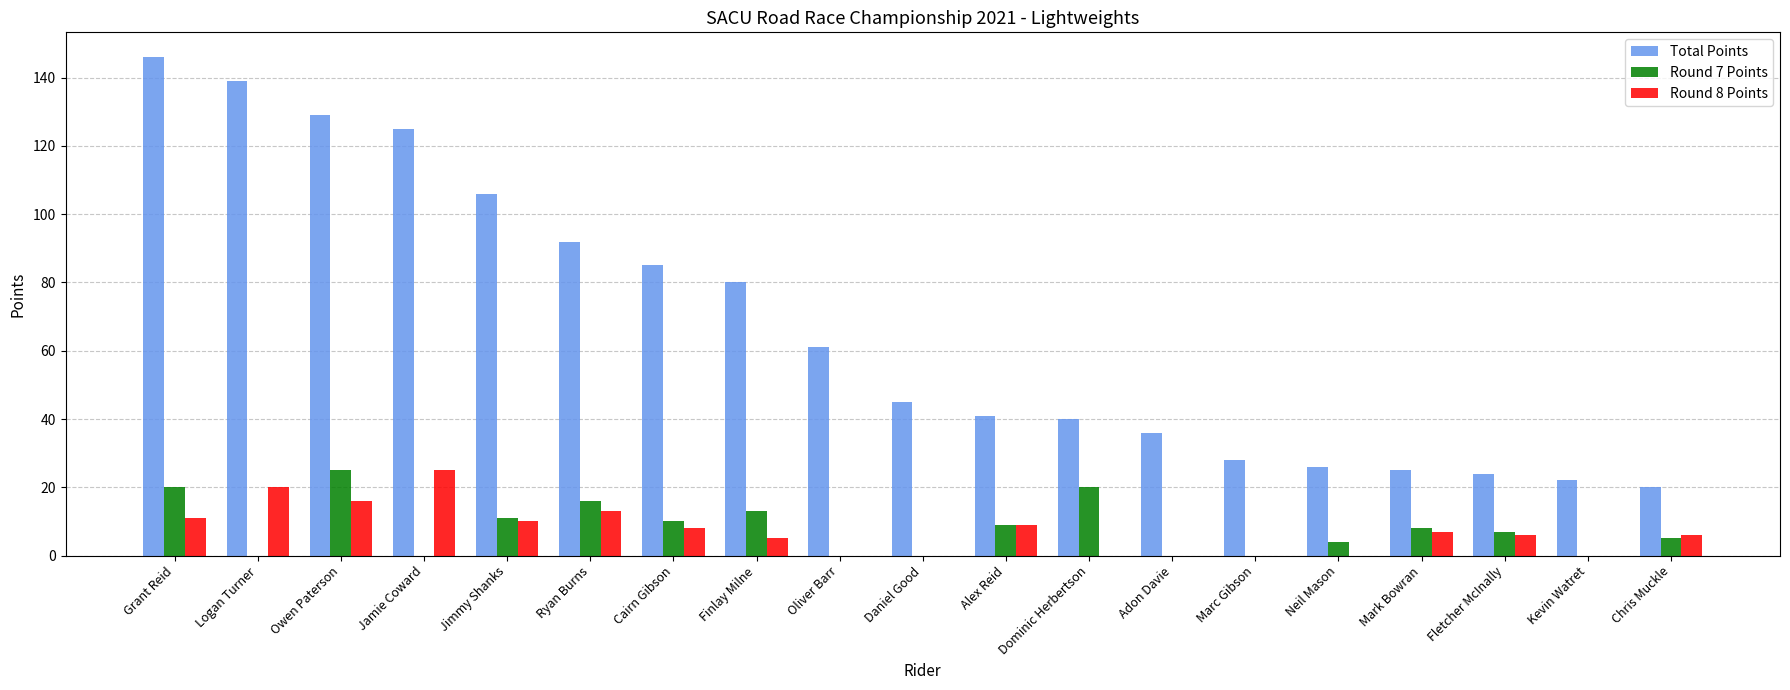

Is it true that Round 7 Points equals 16 at Owen Paterson?

False